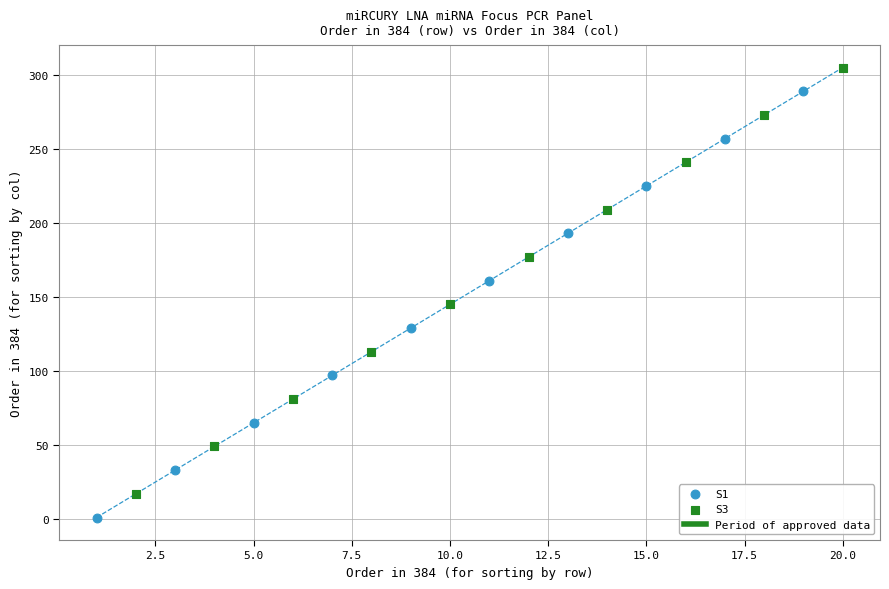

Which series reaches the minimum Y coordinate?

S1